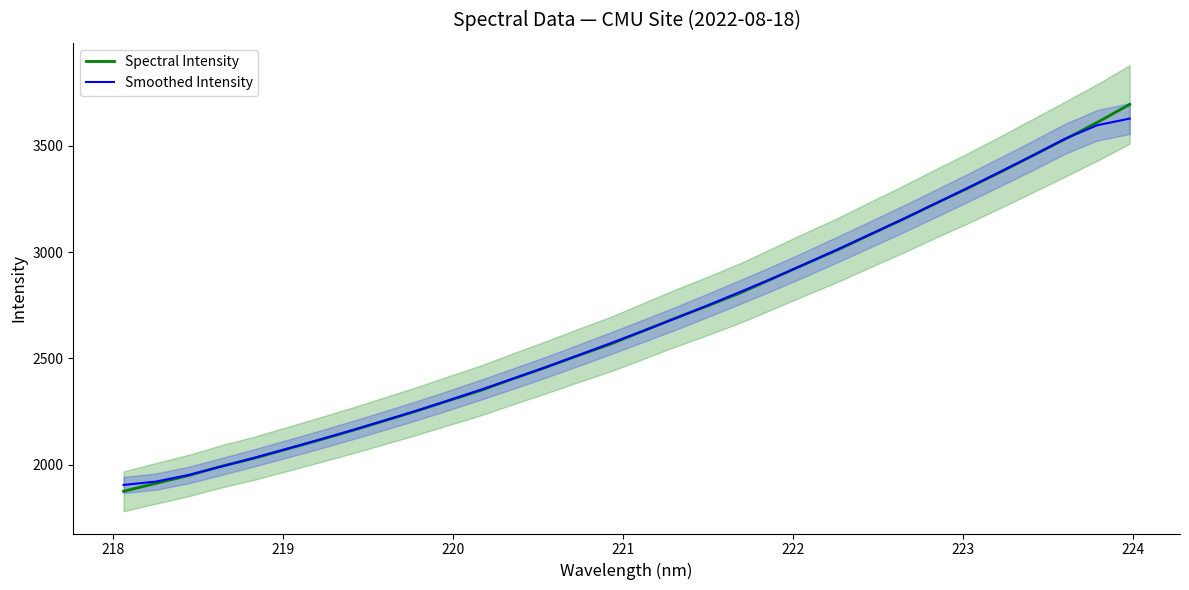

How many lines are shown in the chart?

2